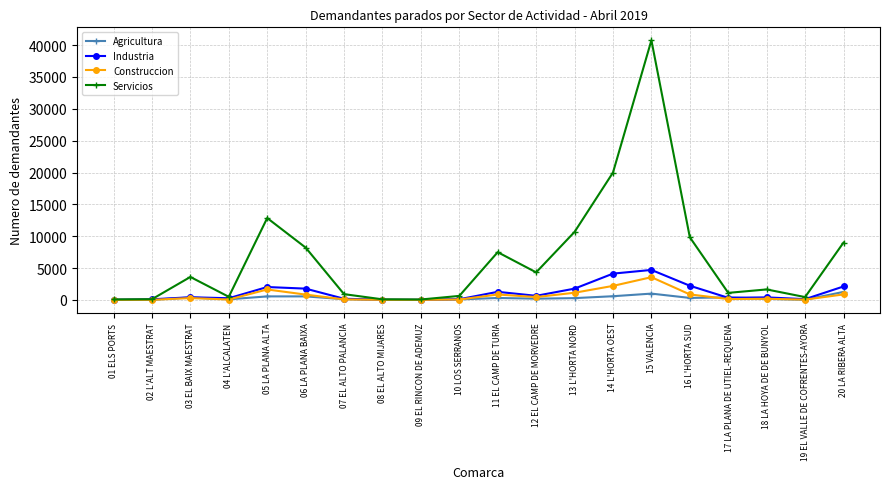

What are all the series names shown in the legend?

Agricultura, Industria, Construccion, Servicios